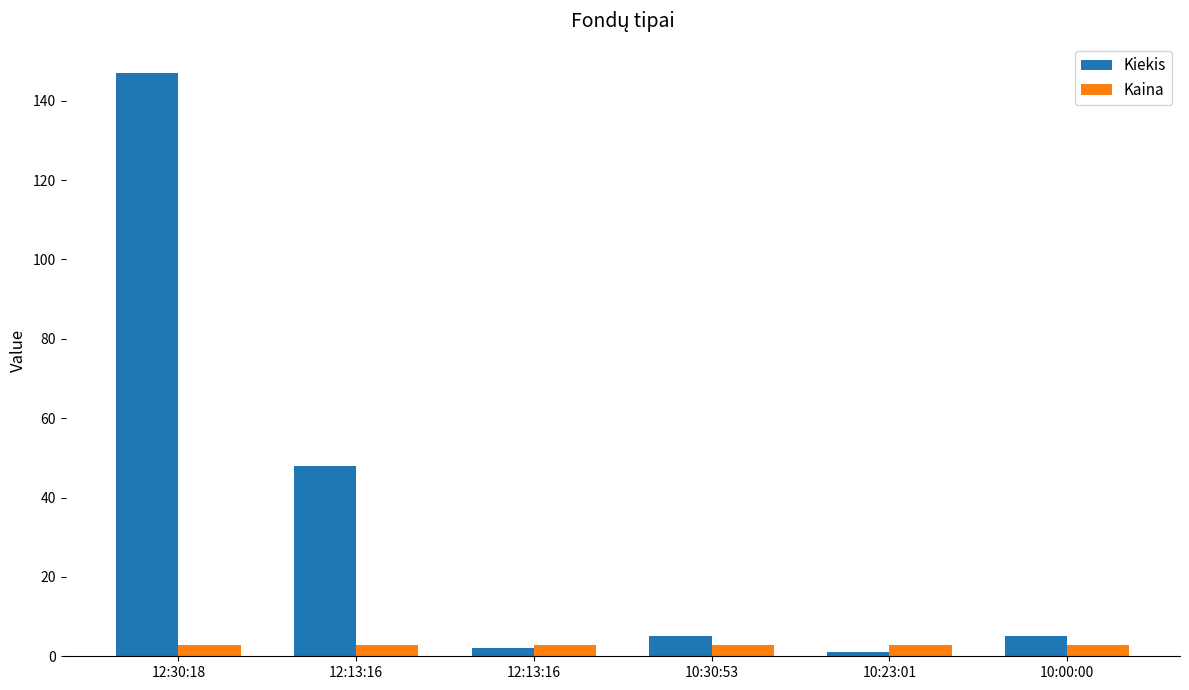

Where is Kaina nearest to the value 2?

12:30:18